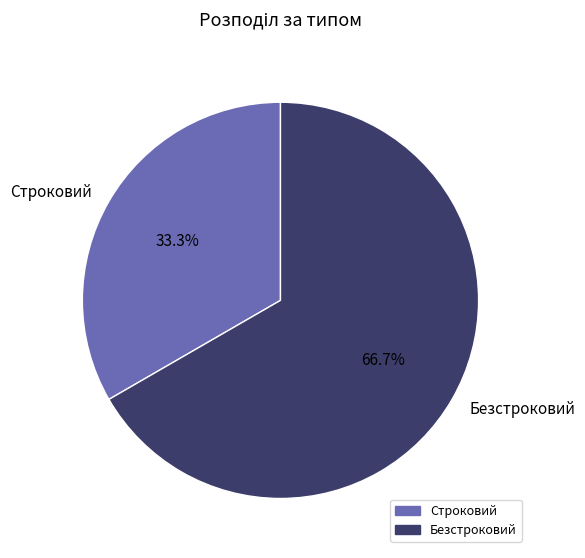

Which category accounts for the majority?

Безстроковий